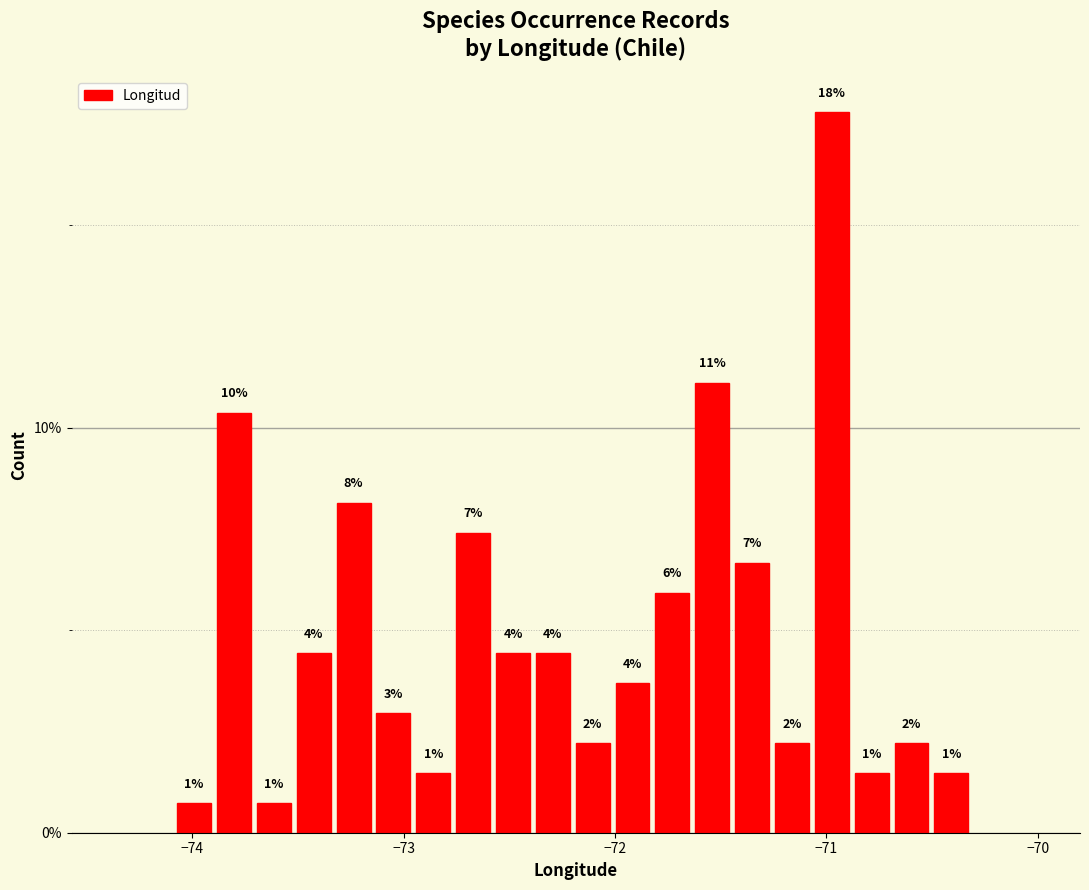

Read against the x-axis, roughly where is the centre of the tallest bar?

-71.0